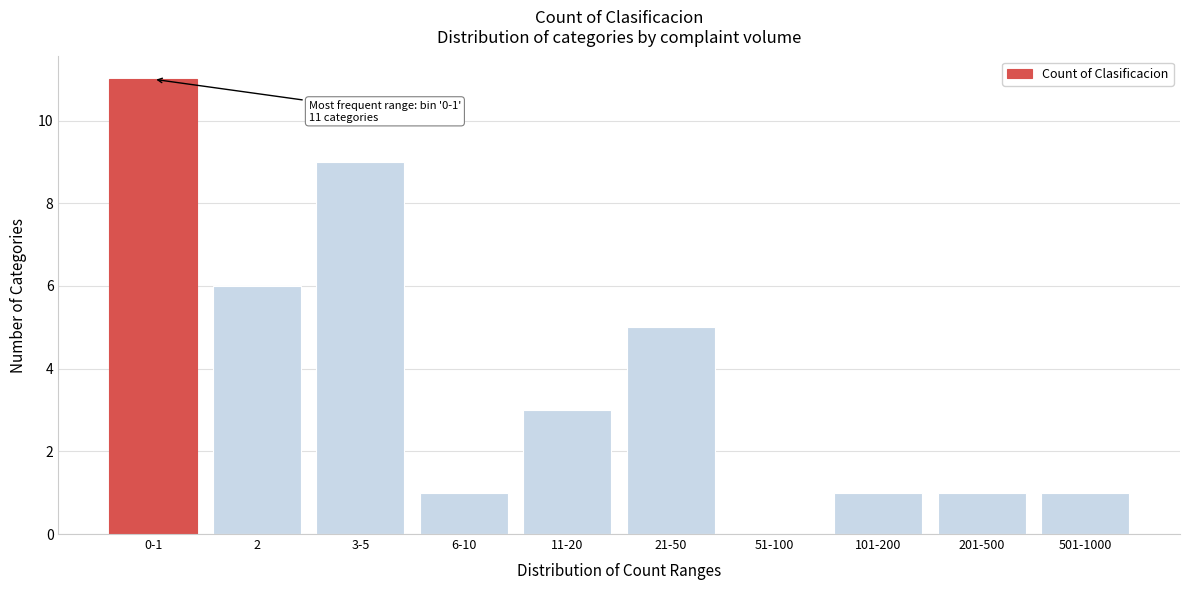

Reading right to left, extract all data points from this chart.

501-1000=1	201-500=1	101-200=1	51-100=0	21-50=5	11-20=3	6-10=1	3-5=9	2=6	0-1=11